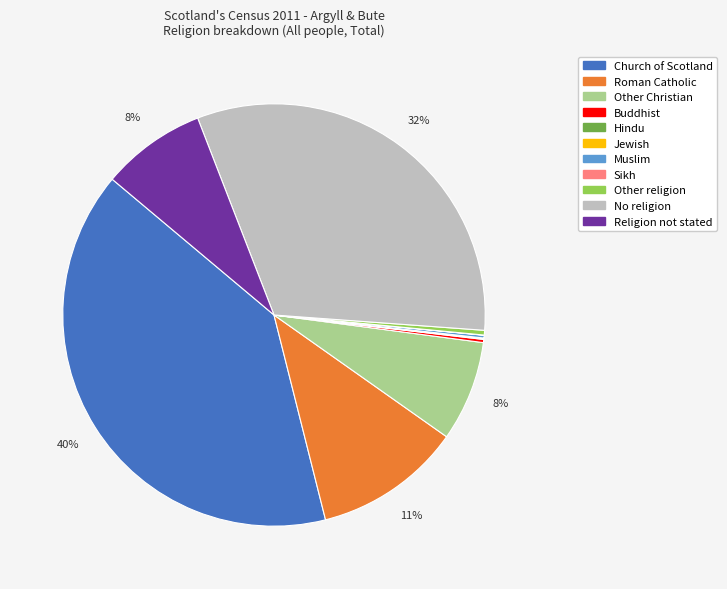

Is it true that Religion not stated is 1% of the pie?

False